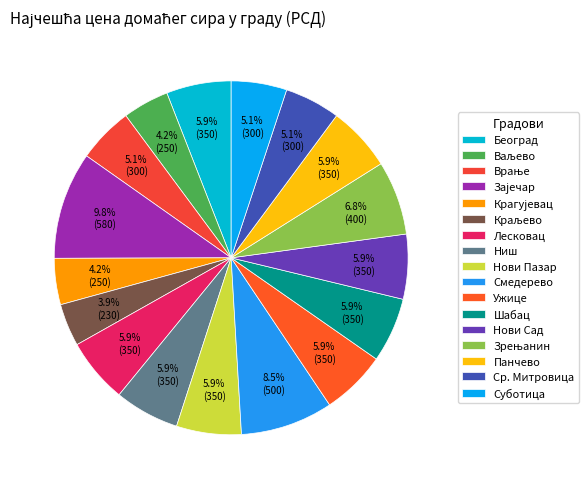

Does Ужице represent more than half of the total?

No